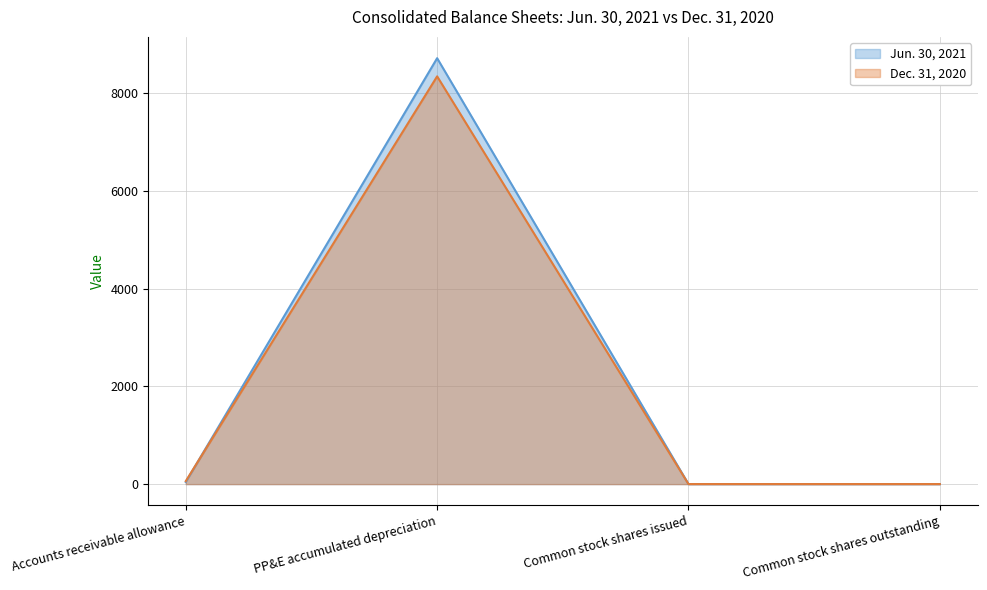

Is the value of Dec. 31, 2020 at Accounts receivable allowance greater than the value of Jun. 30, 2021 at Common stock shares outstanding?

Yes